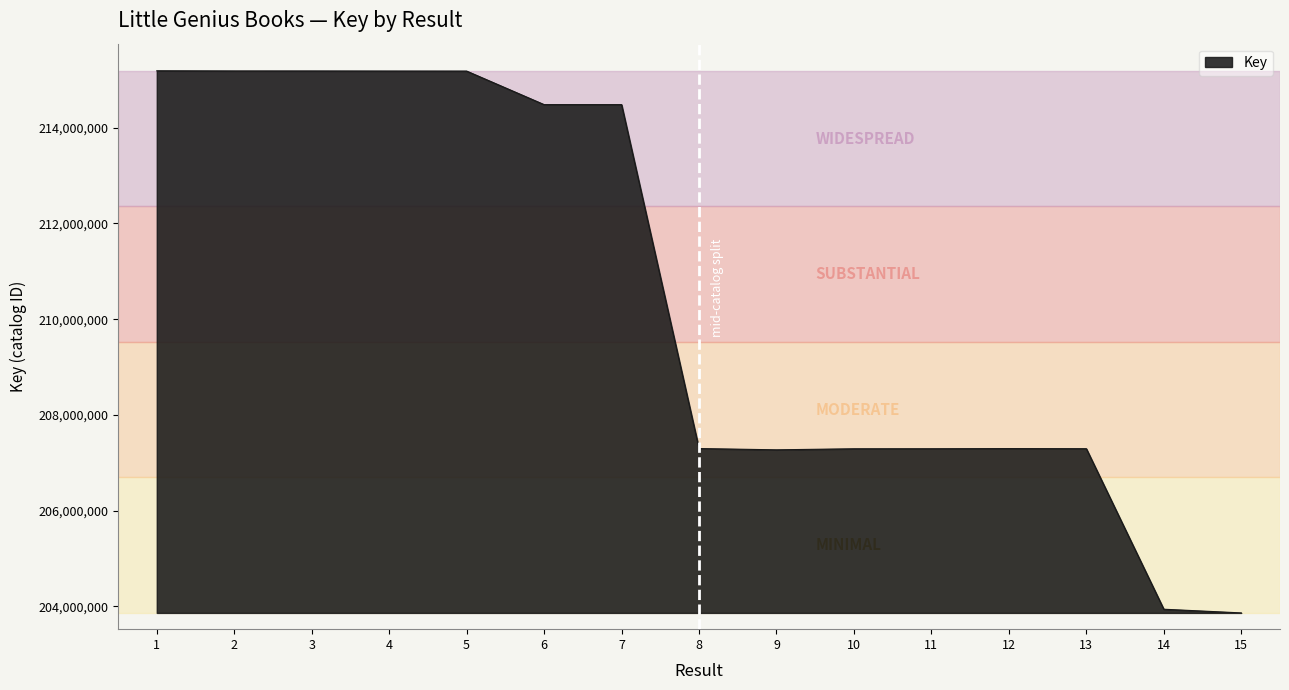

Is it true that the value at 13 is 128656416?

False